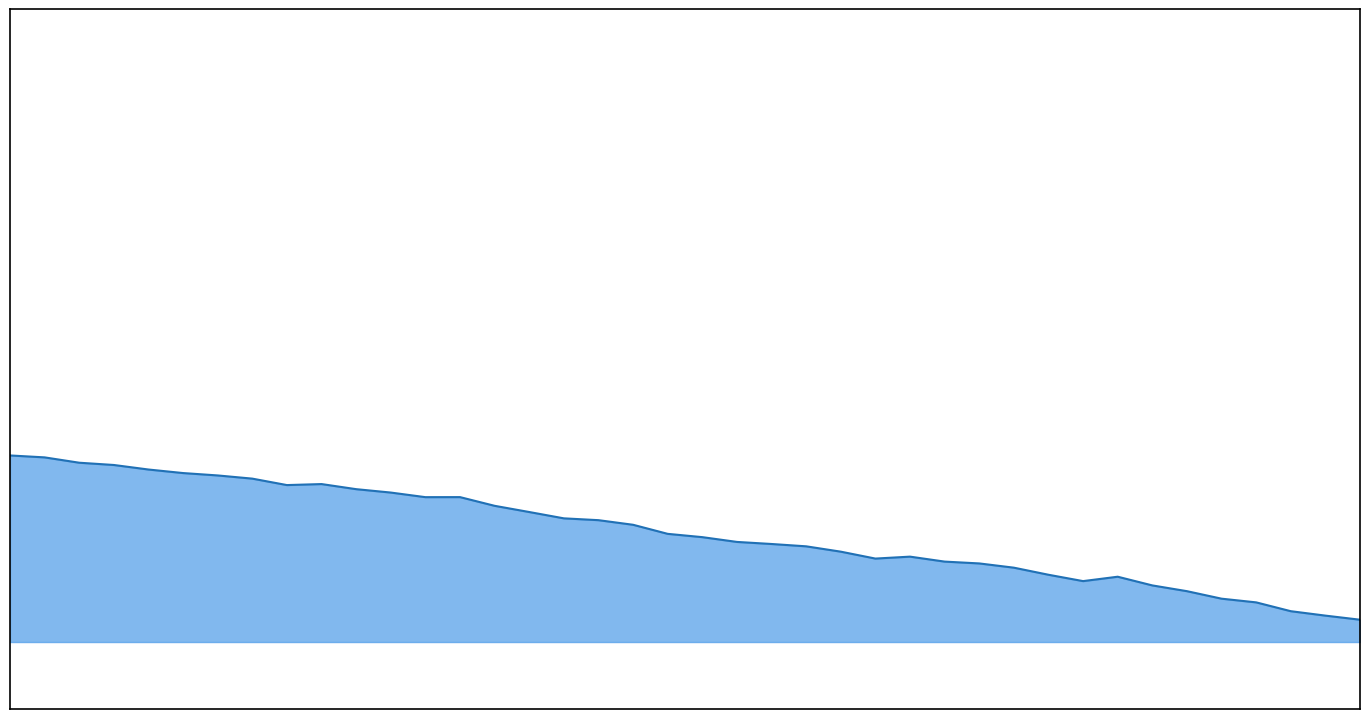

Rank the categories by value from lowest to highest.

01:41, 01:38, 01:36, 01:33, 01:30, 01:27, 01:24, 01:19, 01:21, 01:16, 01:13, 01:11, 01:08, 01:03, 01:06, 01:01, 00:58, 00:56, 00:53, 00:51, 00:48, 00:46, 00:43, 00:40, 00:38, 00:36, 00:31, 00:33, 00:28, 00:25, 00:21, 00:23, 00:18, 00:15, 00:13, 00:11, 00:08, 00:06, 00:03, 00:01